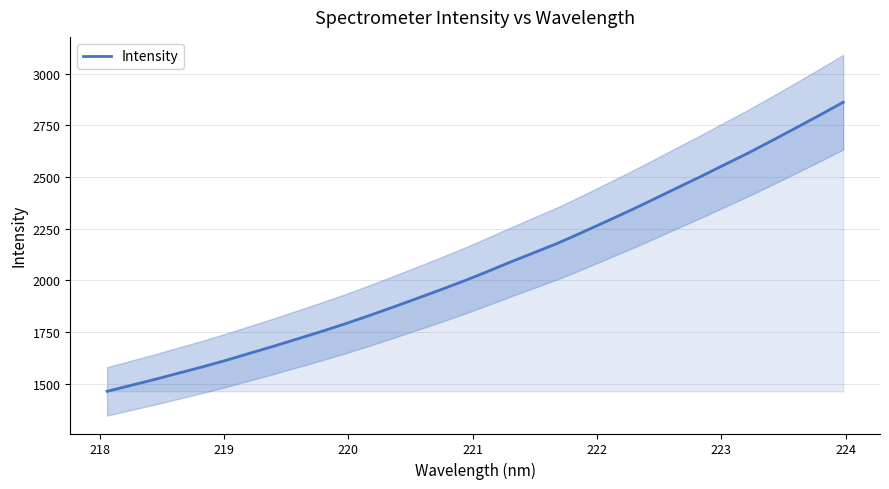

What is the minimum value for Intensity?

1462.6